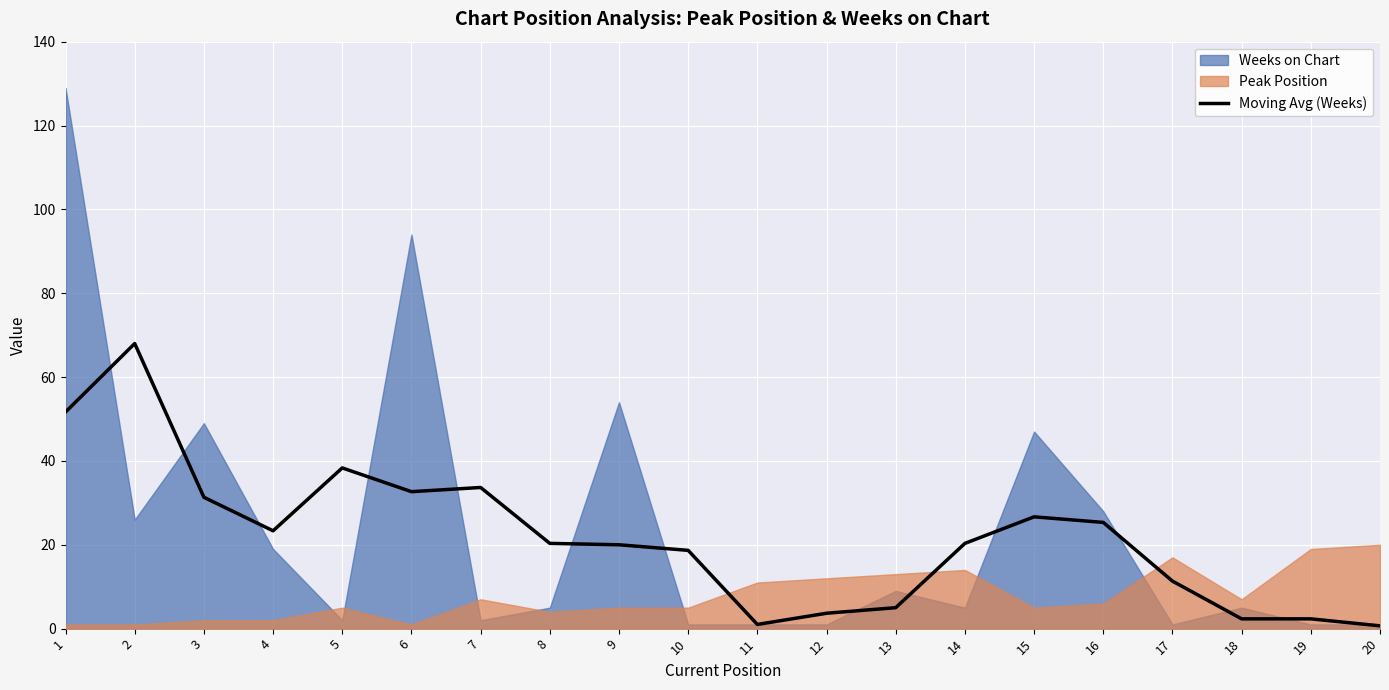

How many interior local valleys (lower than both neighbors) does the data have?

3